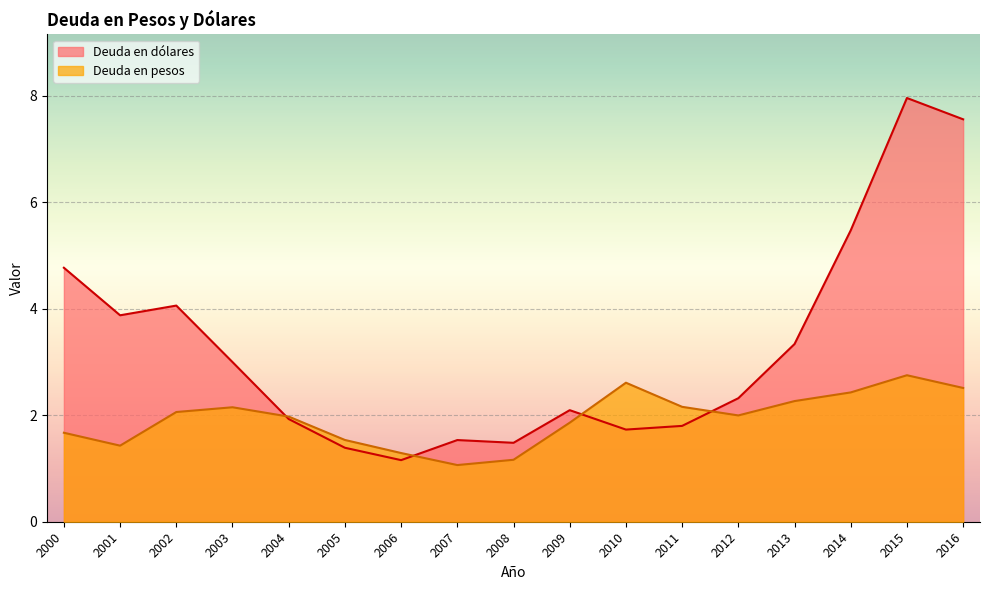

What is the difference between the highest and lowest values at 2002?

2.0